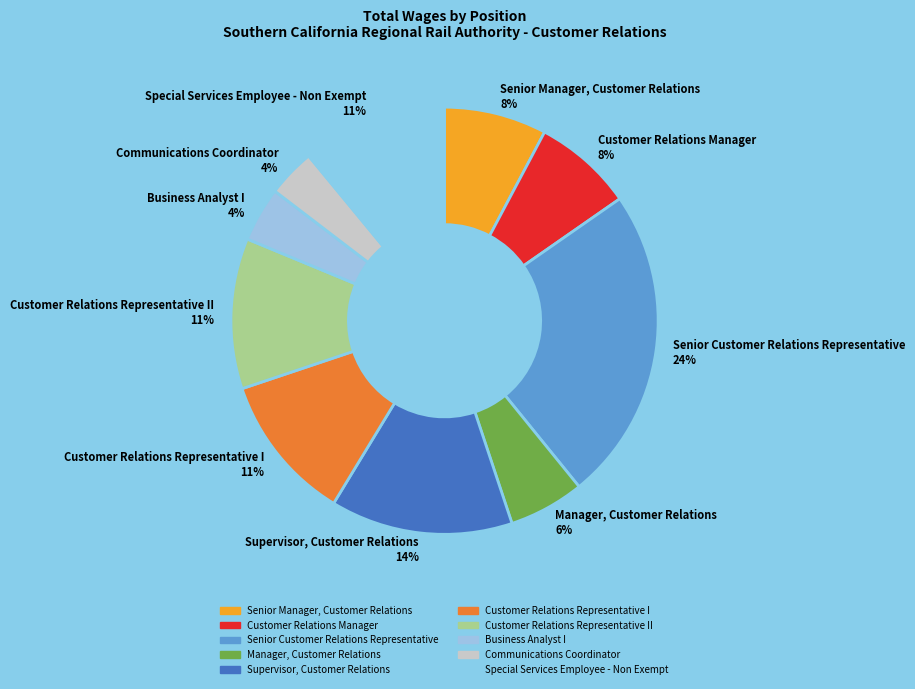

How many segments does this pie chart have?

10